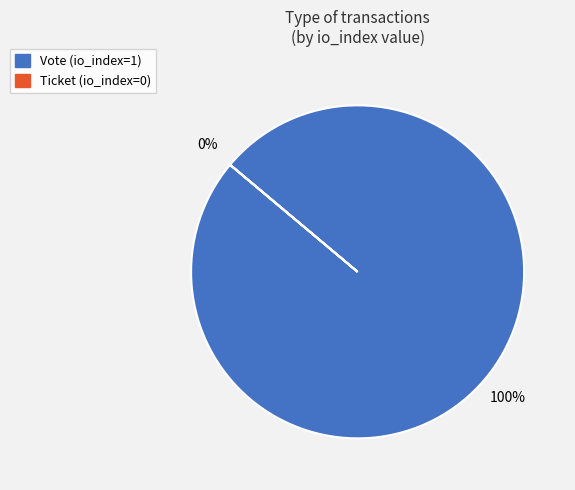

True or false: Vote accounts for 100% of the total.

True